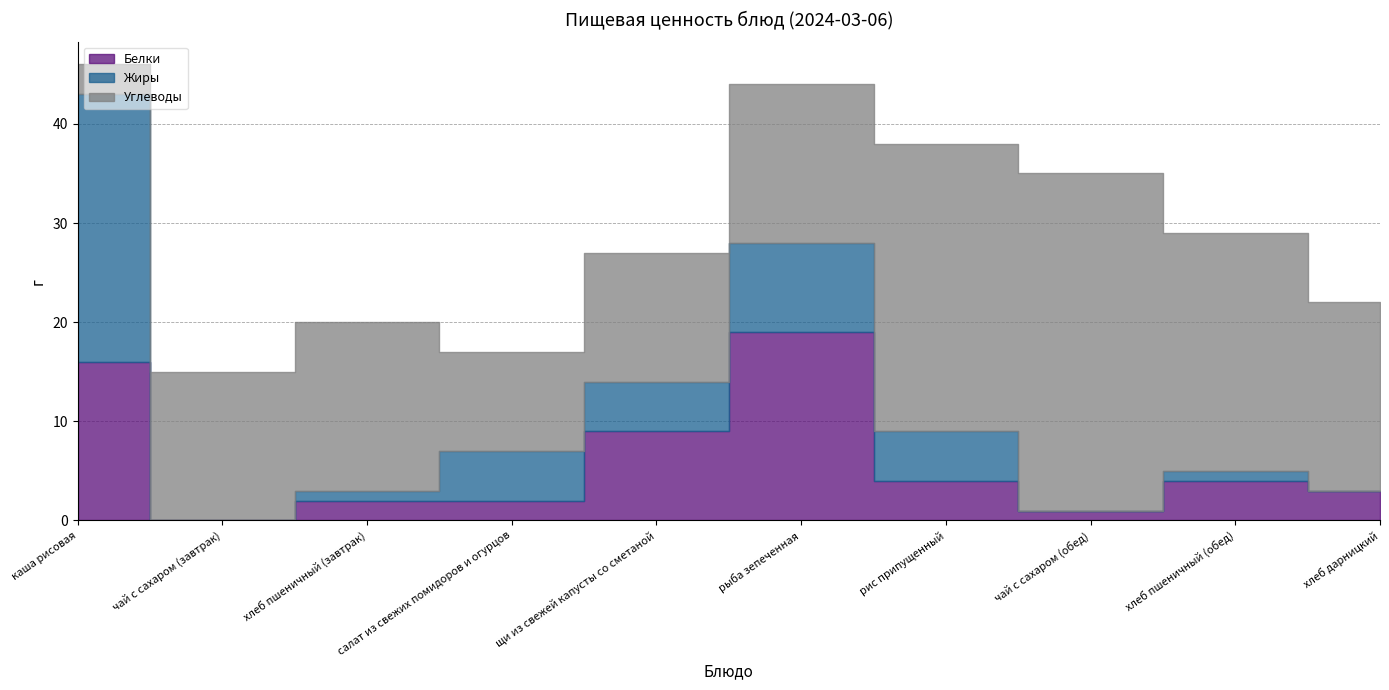

What are all the series names shown in the legend?

Белки, Жиры, Углеводы